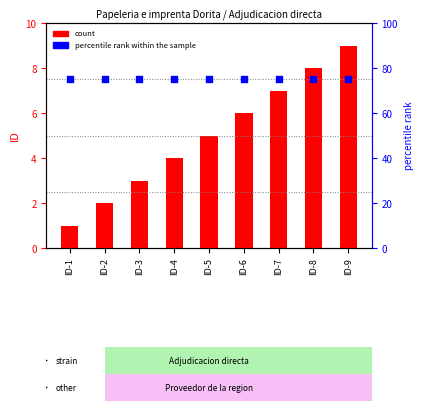

Which series has the widest spread of Y values?

count